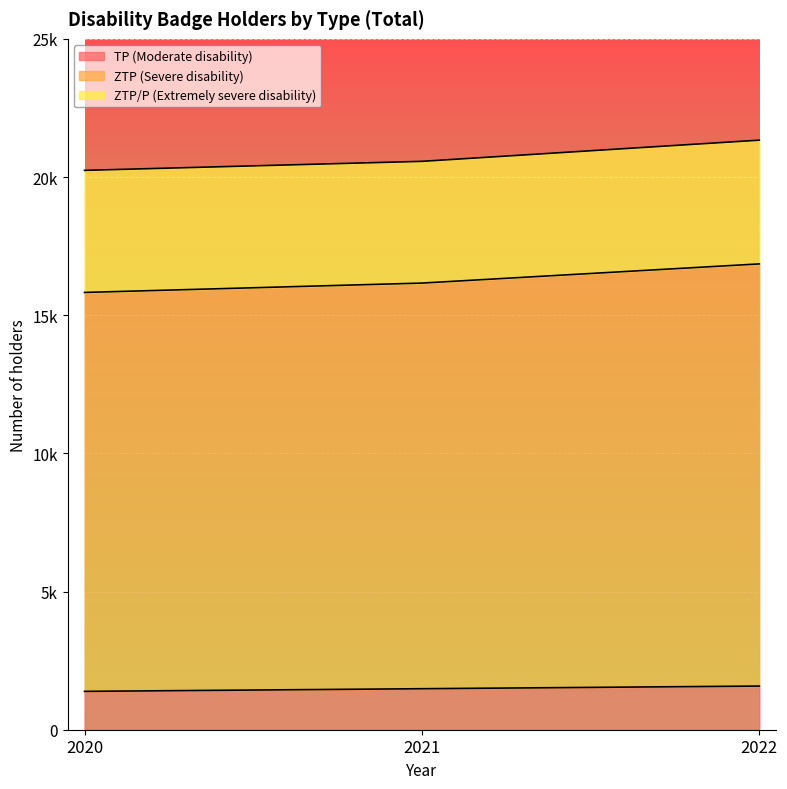

What is the lowest value of the TP (Moderate disability) series?

1388